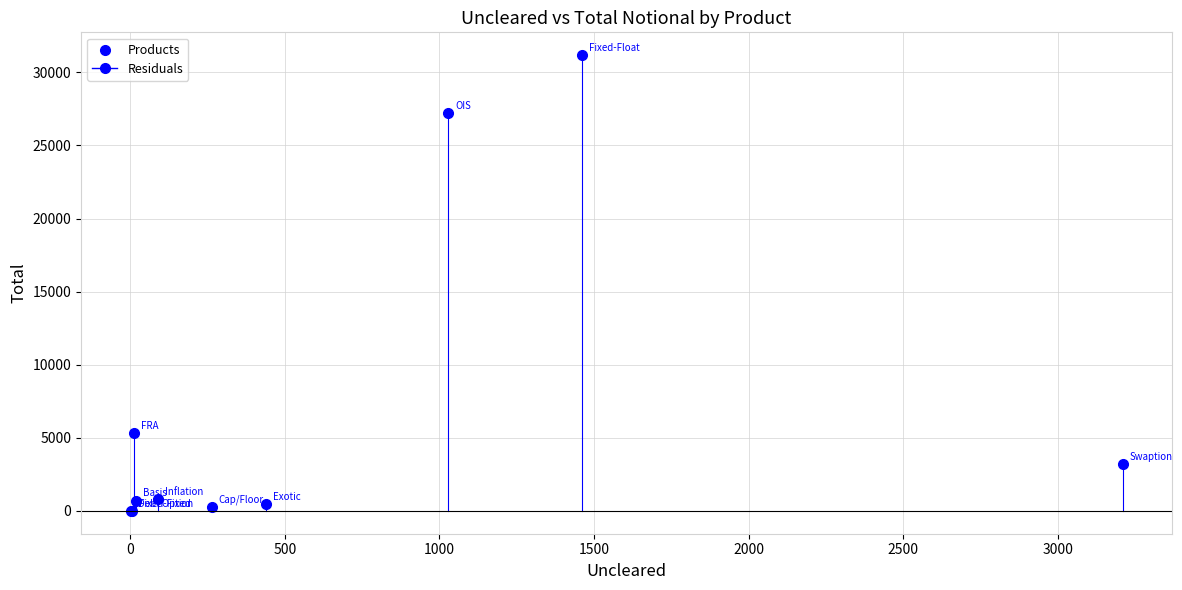

What Y value in the scatter plot is closest to 15588?

5330